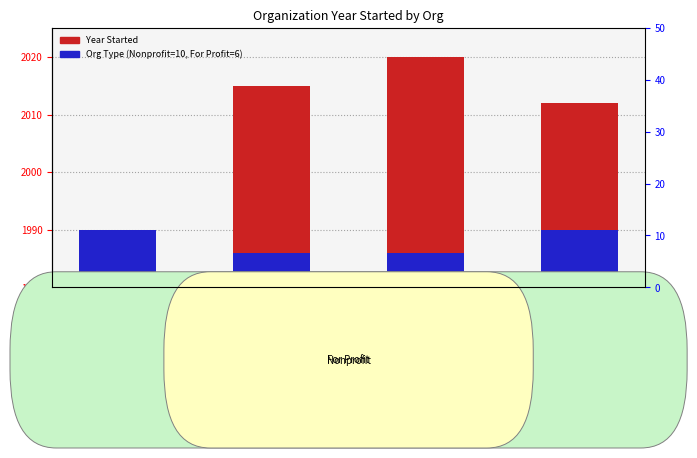

Which has a higher value, Springboard Collaborative or Knack?

Knack